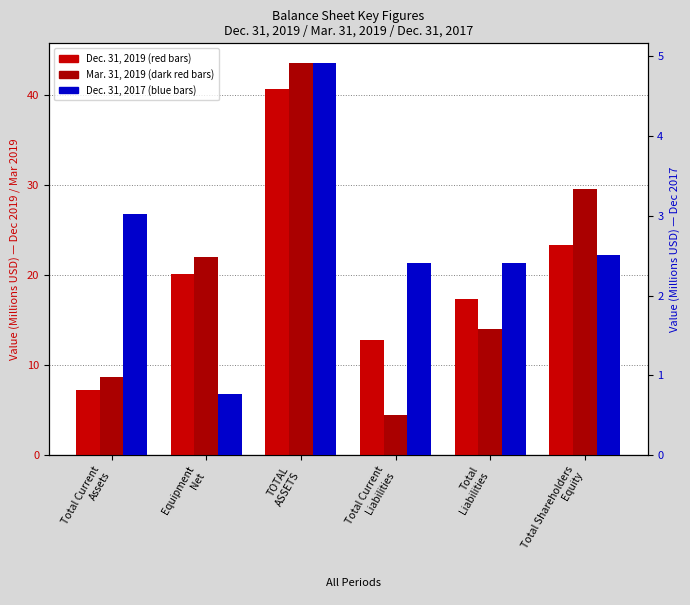

What are all the series names shown in the legend?

Dec. 31, 2019, Mar. 31, 2019, Dec. 31, 2017